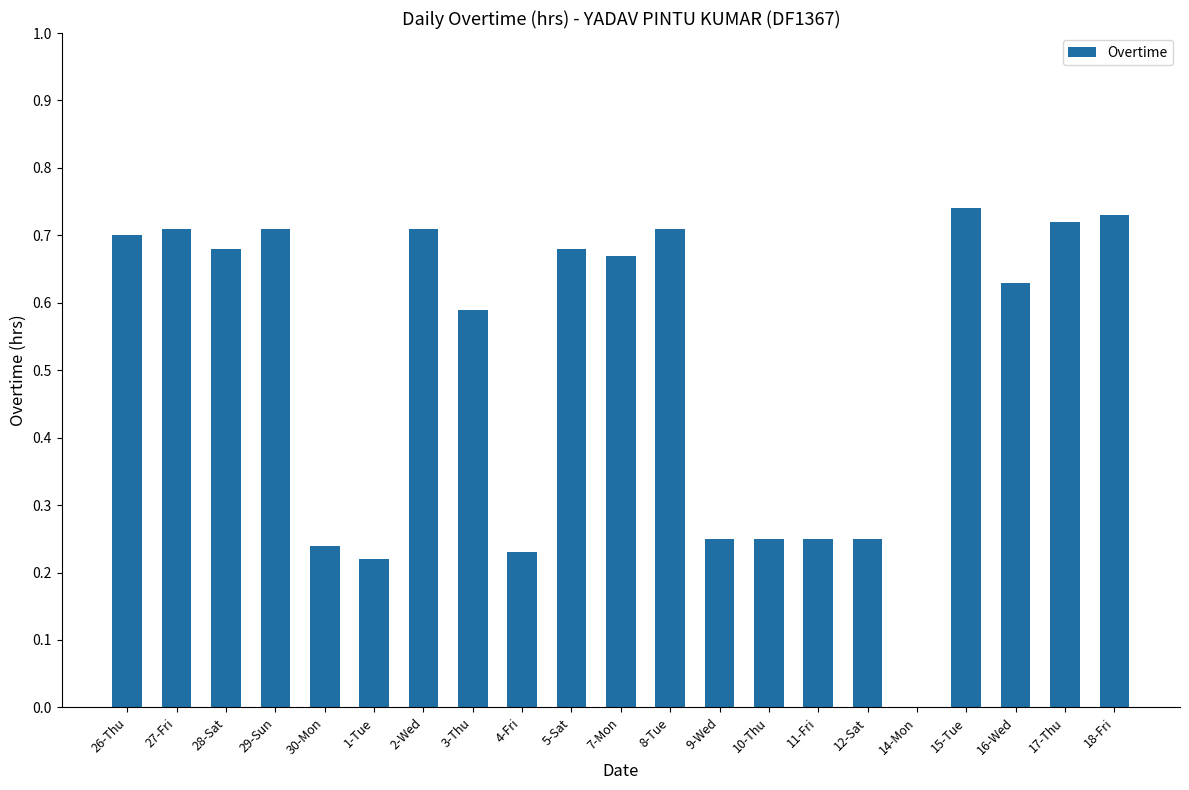

What is the sum of all values?

10.7